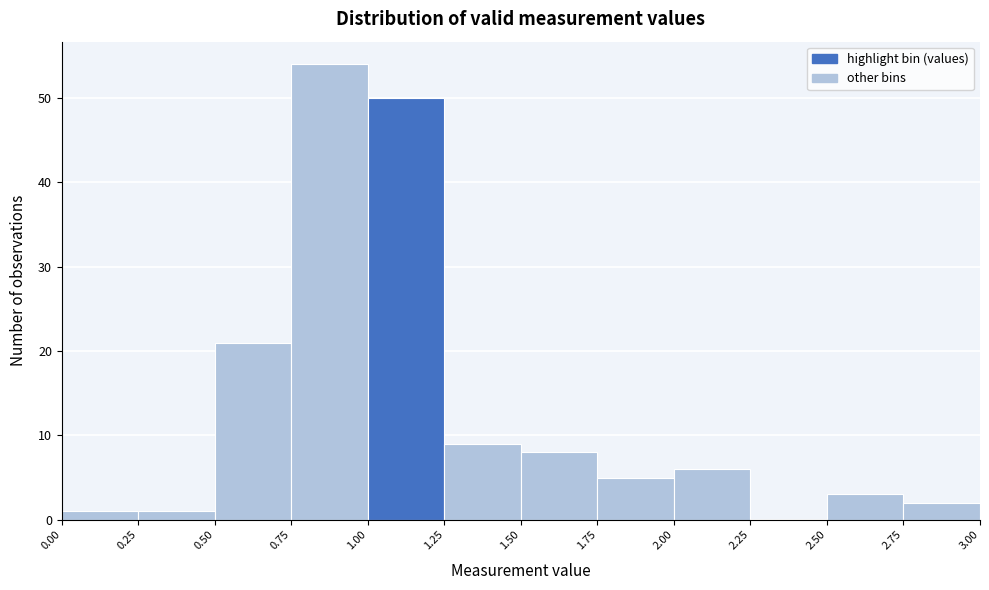

Reading left to right, transcribe this chart: for each bar, give the range it covers on the x-axis and its height. The values are not printed on the chart, so give them approximately, as read against the axis.

0.00 to 0.25: 1
0.25 to 0.50: 1
0.50 to 0.75: 21
0.75 to 1.00: 54
1.00 to 1.25: 50
1.25 to 1.50: 9
1.50 to 1.75: 8
1.75 to 2.00: 5
2.00 to 2.25: 6
2.25 to 2.50: 0
2.50 to 2.75: 3
2.75 to 3.00: 2